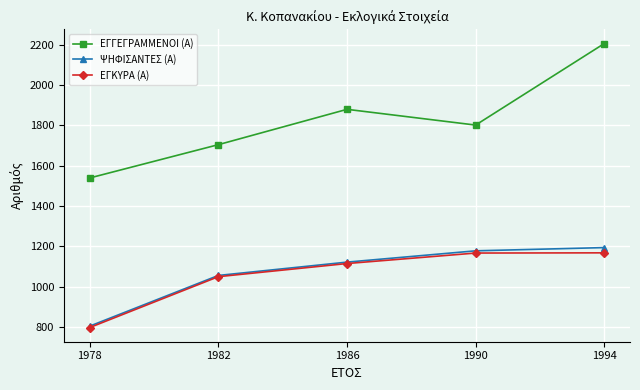

What is the greatest value displayed?

2205